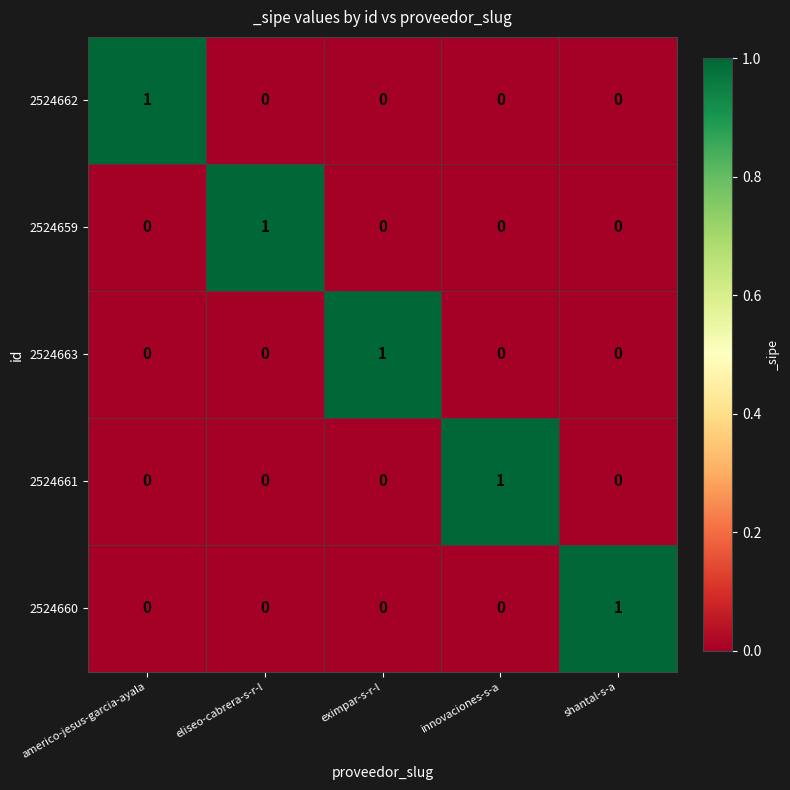

How many 2524662 values are between 0 and 1?

5